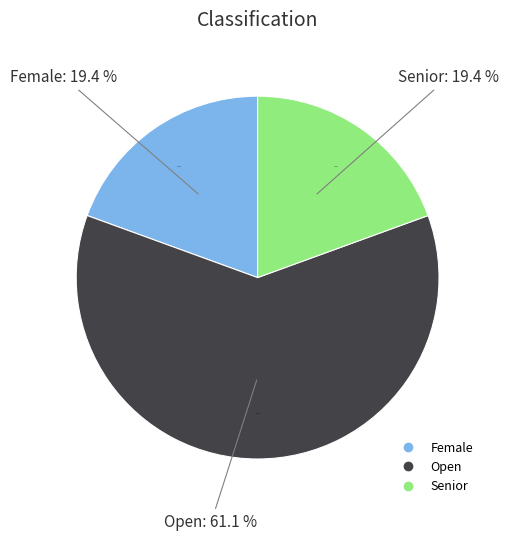

Count the number of slices in the pie.

3